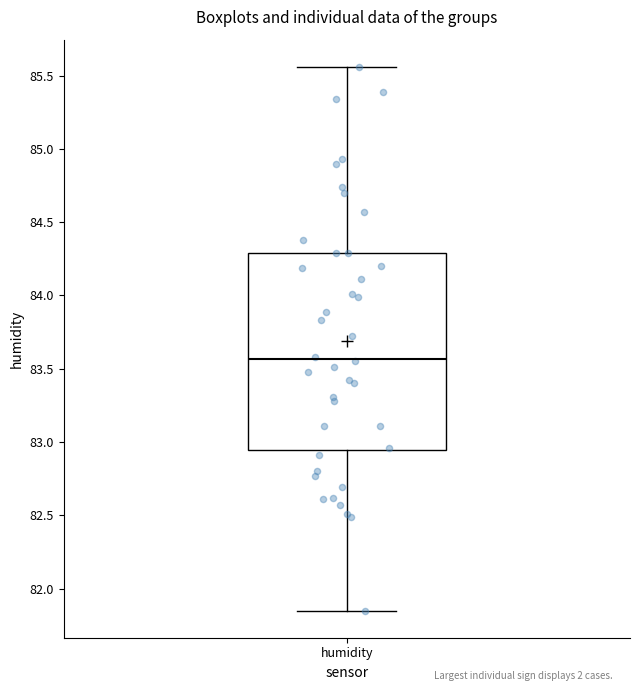

Where does the lower whisker of the box for humidity end on the y-axis? The values are not printed on the chart, so give them approximately, as read against the axis.

81.85